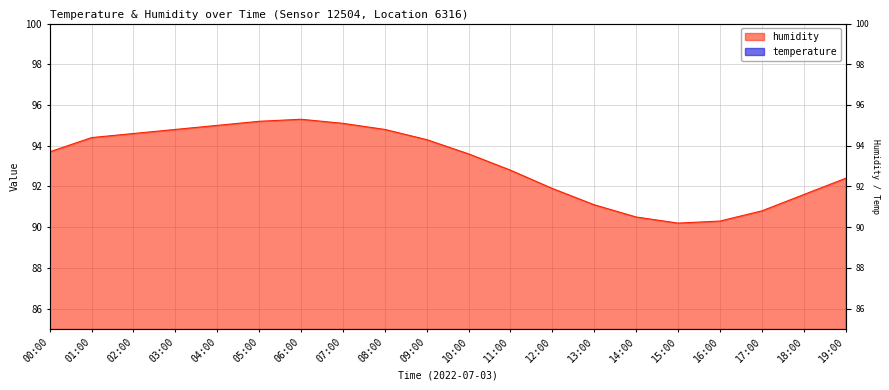

At how many categories does at least one series exceed 14?

20